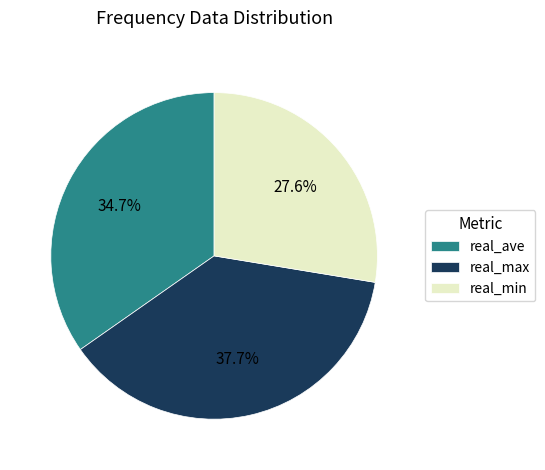

Combined, what portion of the pie is real_max and real_min?

65.3%